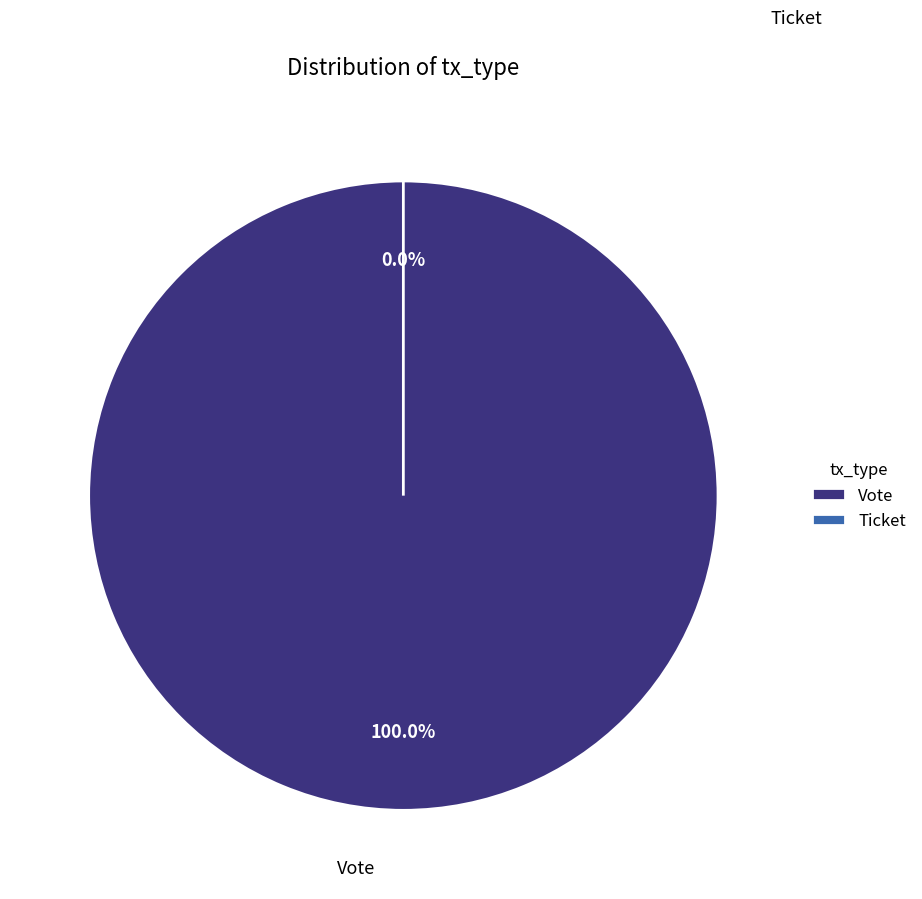

How many segments does this pie chart have?

2